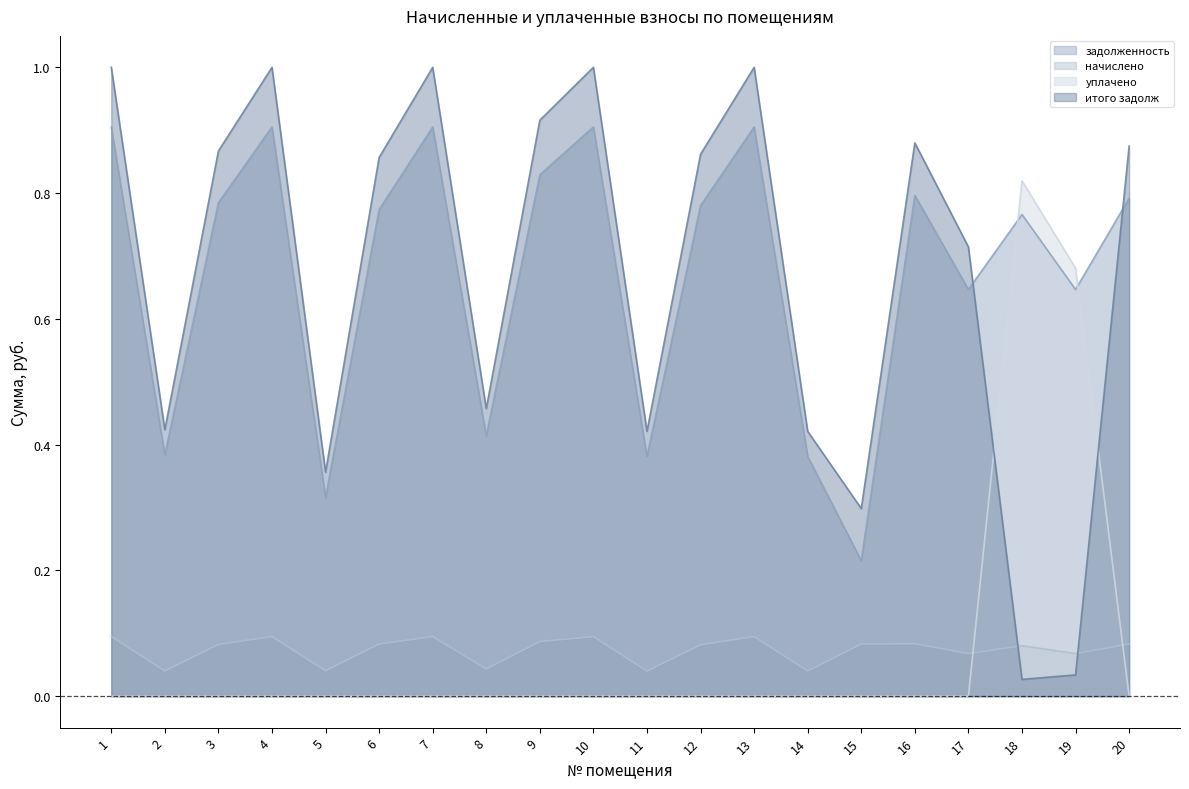

Reading left to right, transcribe all the data shown in this chart.

задолженность: 1=0.9	2=0.4	3=0.8	4=0.9	5=0.3	6=0.8	7=0.9	8=0.4	9=0.8	10=0.9	11=0.4	12=0.8	13=0.9	14=0.4	15=0.2	16=0.8	17=0.6	18=0.8	19=0.6	20=0.8
начислено: 1=0.1	2=0.0	3=0.1	4=0.1	5=0.0	6=0.1	7=0.1	8=0.0	9=0.1	10=0.1	11=0.0	12=0.1	13=0.1	14=0.0	15=0.1	16=0.1	17=0.1	18=0.1	19=0.1	20=0.1
уплачено: 1=0.0	2=0.0	3=0.0	4=0.0	5=0.0	6=0.0	7=0.0	8=0.0	9=0.0	10=0.0	11=0.0	12=0.0	13=0.0	14=0.0	15=0.0	16=0.0	17=0.0	18=0.8	19=0.7	20=0.0
итого задолж: 1=1.0	2=0.4	3=0.9	4=1.0	5=0.4	6=0.9	7=1.0	8=0.5	9=0.9	10=1.0	11=0.4	12=0.9	13=1.0	14=0.4	15=0.3	16=0.9	17=0.7	18=0.0	19=0.0	20=0.9